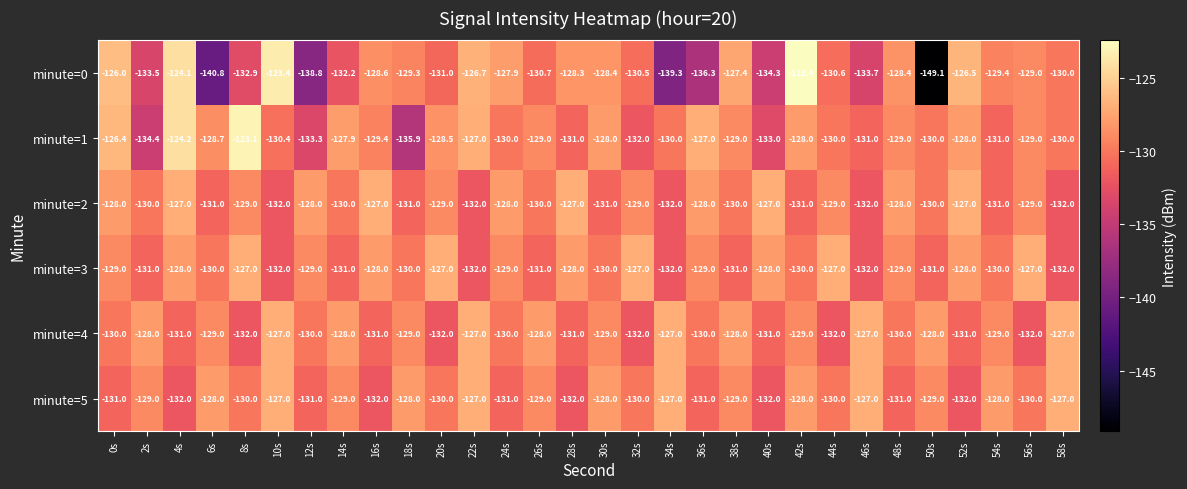

What is the difference between the maximum and minimum values in the minute=0 series?

26.7